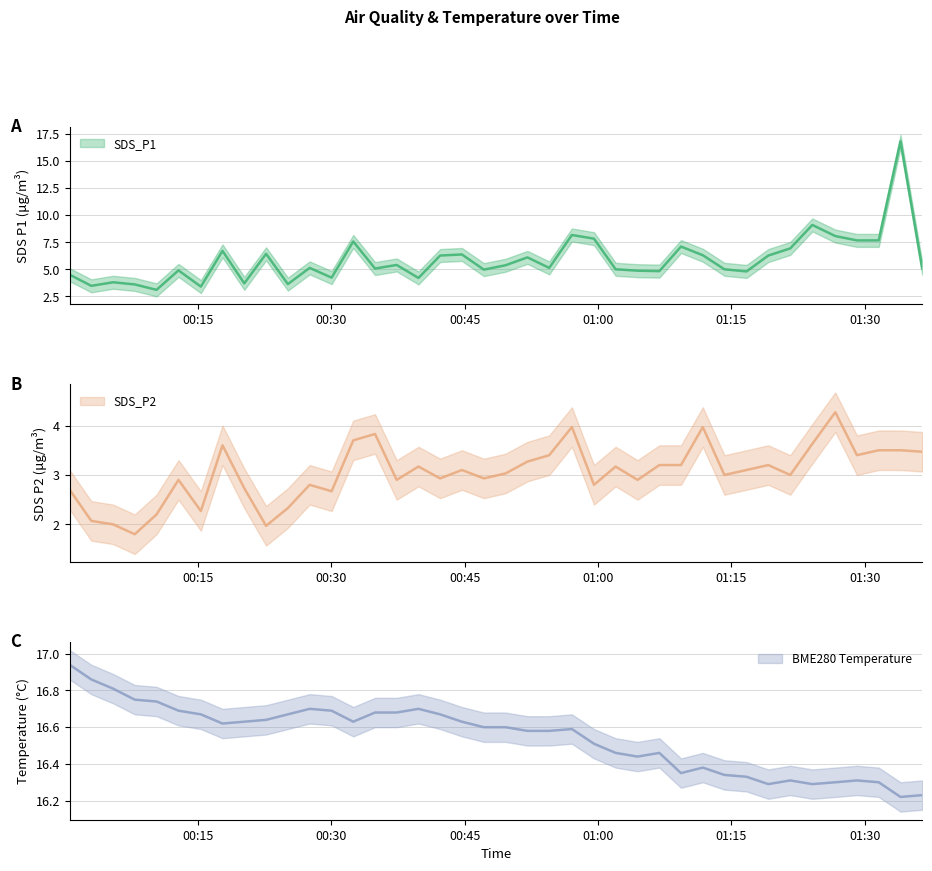

Reading left to right, transcribe all the data shown in this chart.

SDS_P1: 2021/07/03 00:00:36=4.5	2021/07/03 00:03:02=3.5	2021/07/03 00:05:29=3.8	2021/07/03 00:07:55=3.6	2021/07/03 00:10:22=3.1	2021/07/03 00:12:50=4.9	2021/07/03 00:15:21=3.4	2021/07/03 00:17:47=6.7	2021/07/03 00:20:14=3.7	2021/07/03 00:22:41=6.4	2021/07/03 00:25:08=3.6	2021/07/03 00:27:35=5.1	2021/07/03 00:30:03=4.2	2021/07/03 00:32:29=7.6	2021/07/03 00:34:56=5.1	2021/07/03 00:37:22=5.4	2021/07/03 00:39:49=4.2	2021/07/03 00:42:15=6.3	2021/07/03 00:44:42=6.4	2021/07/03 00:47:10=5.0	2021/07/03 00:49:36=5.4	2021/07/03 00:52:04=6.1	2021/07/03 00:54:31=5.1	2021/07/03 00:57:04=8.2	2021/07/03 00:59:33=7.8	2021/07/03 01:01:59=5.0	2021/07/03 01:04:27=4.9	2021/07/03 01:06:54=4.8	2021/07/03 01:09:20=7.1	2021/07/03 01:11:47=6.3	2021/07/03 01:14:13=5.0	2021/07/03 01:16:42=4.8	2021/07/03 01:19:09=6.3	2021/07/03 01:21:37=6.9	2021/07/03 01:24:06=9.1	2021/07/03 01:26:41=8.1	2021/07/03 01:29:07=7.7	2021/07/03 01:31:34=7.7	2021/07/03 01:34:01=16.8	2021/07/03 01:36:27=5.1
SDS_P2: 2021/07/03 00:00:36=2.7	2021/07/03 00:03:02=2.1	2021/07/03 00:05:29=2.0	2021/07/03 00:07:55=1.8	2021/07/03 00:10:22=2.2	2021/07/03 00:12:50=2.9	2021/07/03 00:15:21=2.3	2021/07/03 00:17:47=3.6	2021/07/03 00:20:14=2.7	2021/07/03 00:22:41=2.0	2021/07/03 00:25:08=2.3	2021/07/03 00:27:35=2.8	2021/07/03 00:30:03=2.7	2021/07/03 00:32:29=3.7	2021/07/03 00:34:56=3.8	2021/07/03 00:37:22=2.9	2021/07/03 00:39:49=3.2	2021/07/03 00:42:15=2.9	2021/07/03 00:44:42=3.1	2021/07/03 00:47:10=2.9	2021/07/03 00:49:36=3.0	2021/07/03 00:52:04=3.3	2021/07/03 00:54:31=3.4	2021/07/03 00:57:04=4.0	2021/07/03 00:59:33=2.8	2021/07/03 01:01:59=3.2	2021/07/03 01:04:27=2.9	2021/07/03 01:06:54=3.2	2021/07/03 01:09:20=3.2	2021/07/03 01:11:47=4.0	2021/07/03 01:14:13=3.0	2021/07/03 01:16:42=3.1	2021/07/03 01:19:09=3.2	2021/07/03 01:21:37=3.0	2021/07/03 01:24:06=3.6	2021/07/03 01:26:41=4.3	2021/07/03 01:29:07=3.4	2021/07/03 01:31:34=3.5	2021/07/03 01:34:01=3.5	2021/07/03 01:36:27=3.5
BME280_temperature: 2021/07/03 00:00:36=16.9	2021/07/03 00:03:02=16.9	2021/07/03 00:05:29=16.8	2021/07/03 00:07:55=16.8	2021/07/03 00:10:22=16.7	2021/07/03 00:12:50=16.7	2021/07/03 00:15:21=16.7	2021/07/03 00:17:47=16.6	2021/07/03 00:20:14=16.6	2021/07/03 00:22:41=16.6	2021/07/03 00:25:08=16.7	2021/07/03 00:27:35=16.7	2021/07/03 00:30:03=16.7	2021/07/03 00:32:29=16.6	2021/07/03 00:34:56=16.7	2021/07/03 00:37:22=16.7	2021/07/03 00:39:49=16.7	2021/07/03 00:42:15=16.7	2021/07/03 00:44:42=16.6	2021/07/03 00:47:10=16.6	2021/07/03 00:49:36=16.6	2021/07/03 00:52:04=16.6	2021/07/03 00:54:31=16.6	2021/07/03 00:57:04=16.6	2021/07/03 00:59:33=16.5	2021/07/03 01:01:59=16.5	2021/07/03 01:04:27=16.4	2021/07/03 01:06:54=16.5	2021/07/03 01:09:20=16.4	2021/07/03 01:11:47=16.4	2021/07/03 01:14:13=16.3	2021/07/03 01:16:42=16.3	2021/07/03 01:19:09=16.3	2021/07/03 01:21:37=16.3	2021/07/03 01:24:06=16.3	2021/07/03 01:26:41=16.3	2021/07/03 01:29:07=16.3	2021/07/03 01:31:34=16.3	2021/07/03 01:34:01=16.2	2021/07/03 01:36:27=16.2